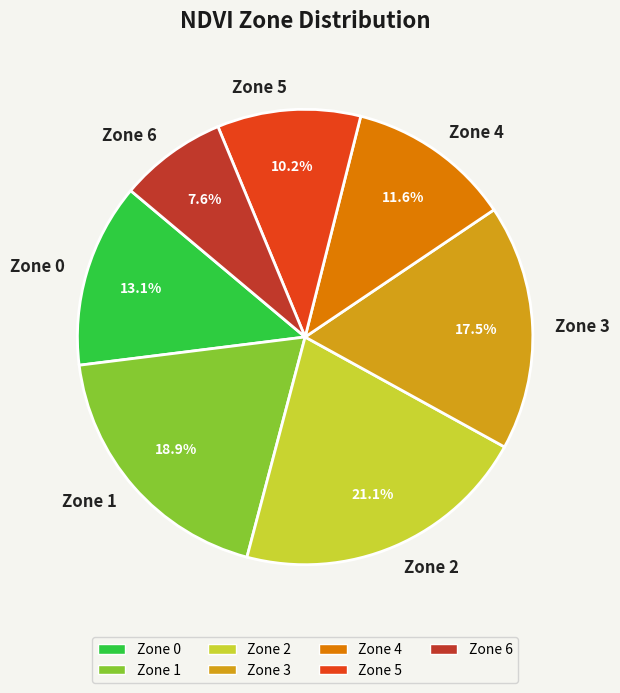

What is the ratio of the value at Zone 2 to the value at Zone 0?

1.6